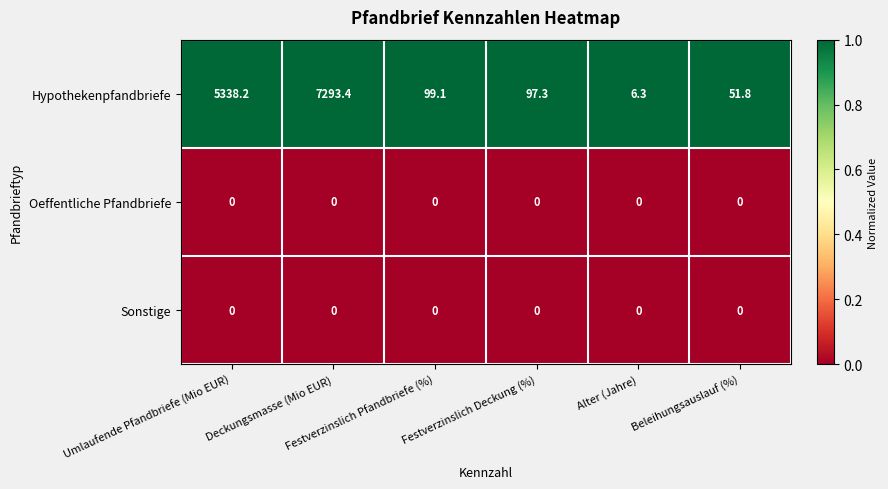

What is the greatest value displayed?

7293.4